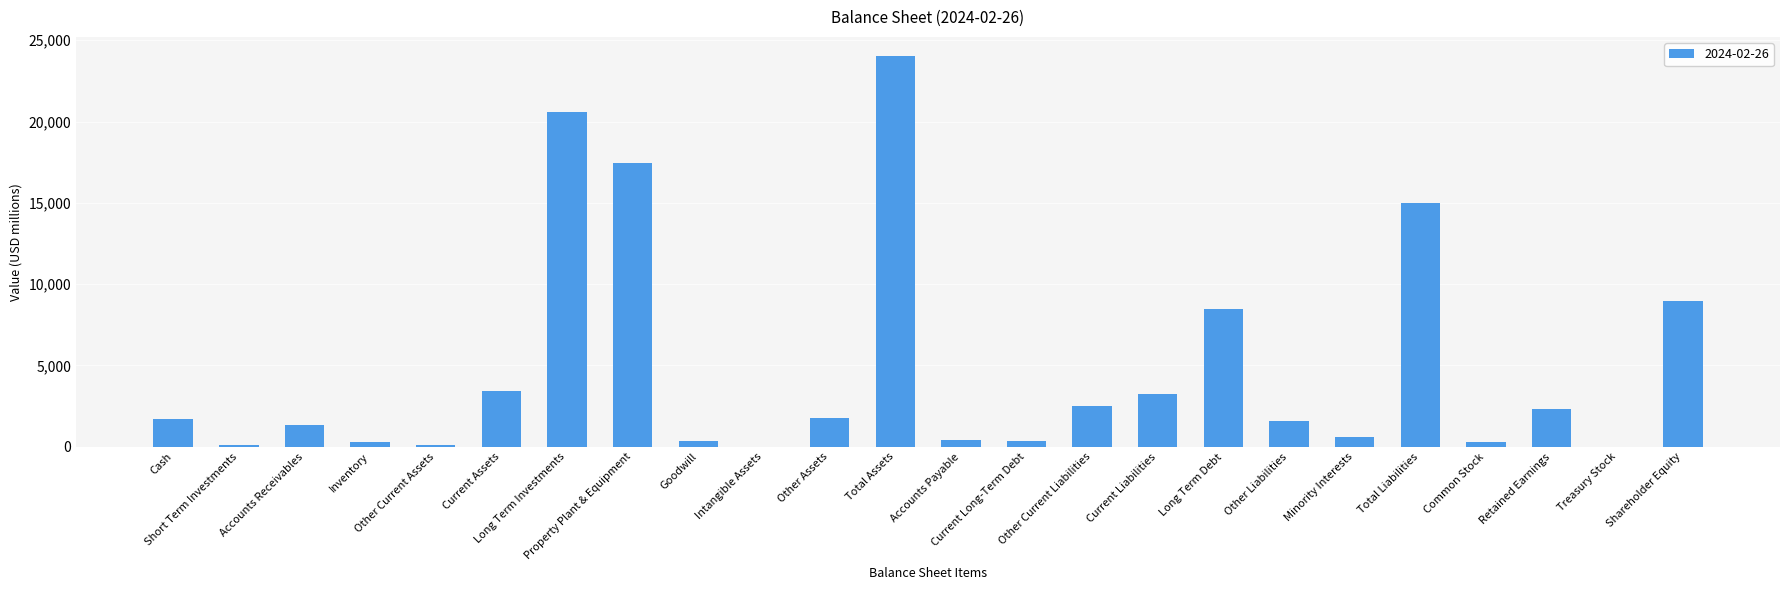

What is the maximum value shown in the chart?

24007.0